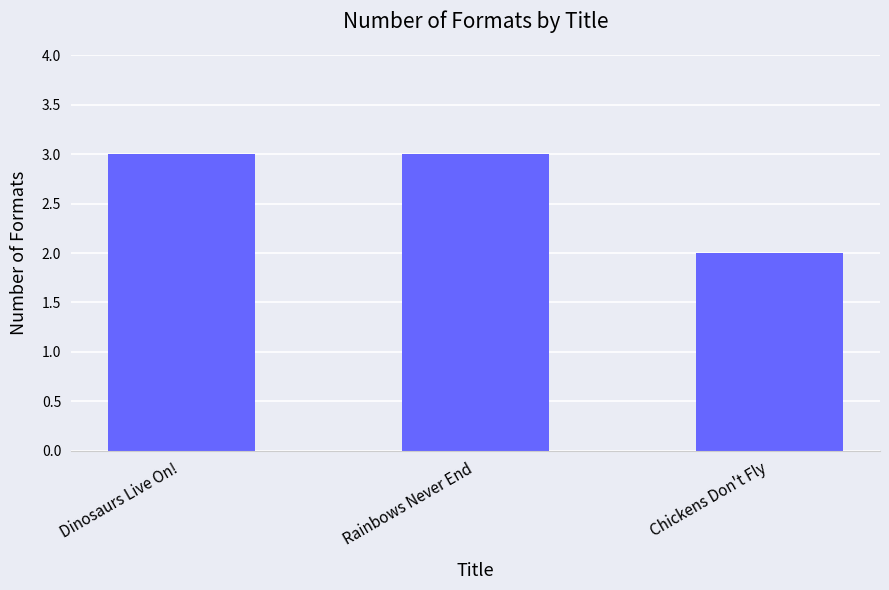

How many data points does each series have?

3